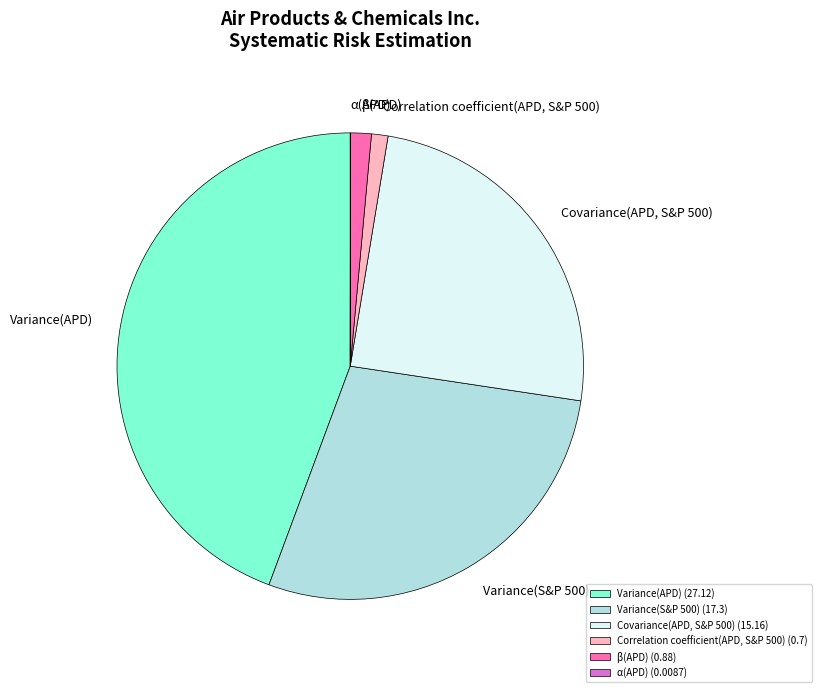

Is Variance(APD) (27.12) the majority of the pie?

No